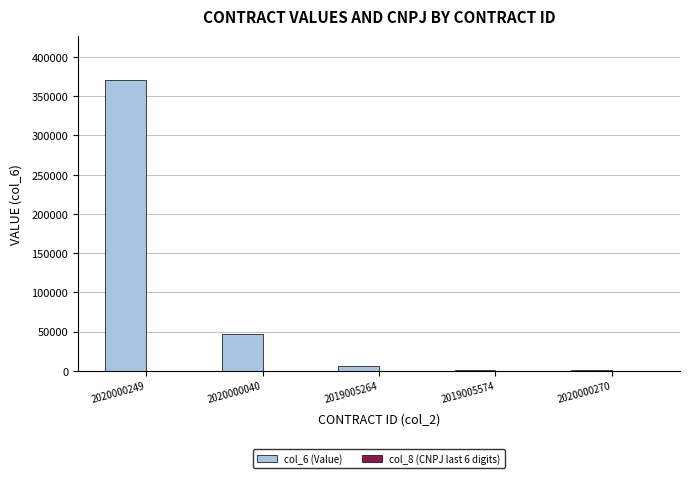

Which series has the largest total across all categories?

col_6 (Value)